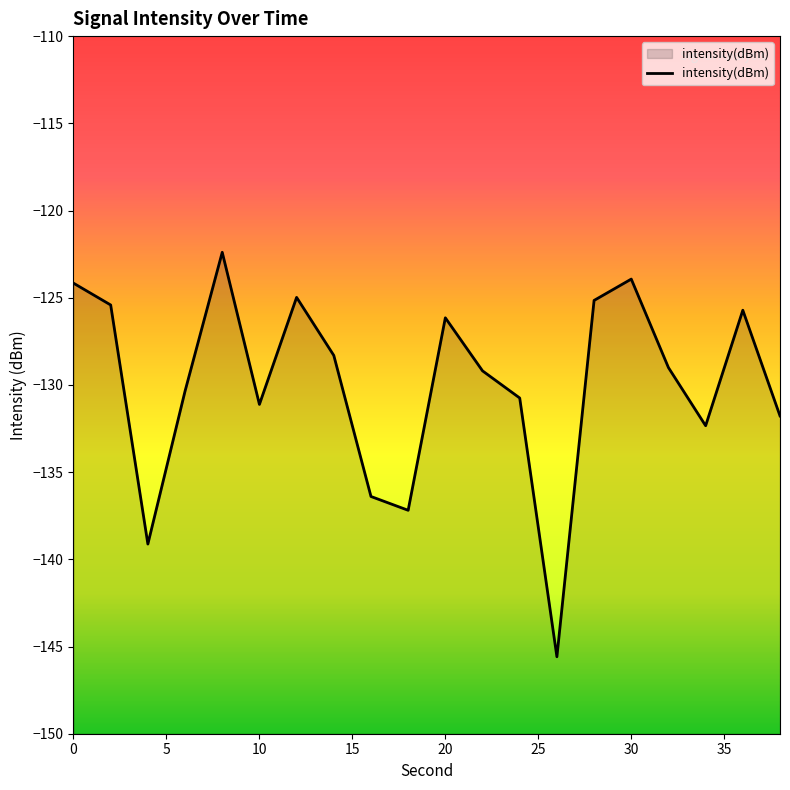

What is the maximum value shown in the chart?

-122.4